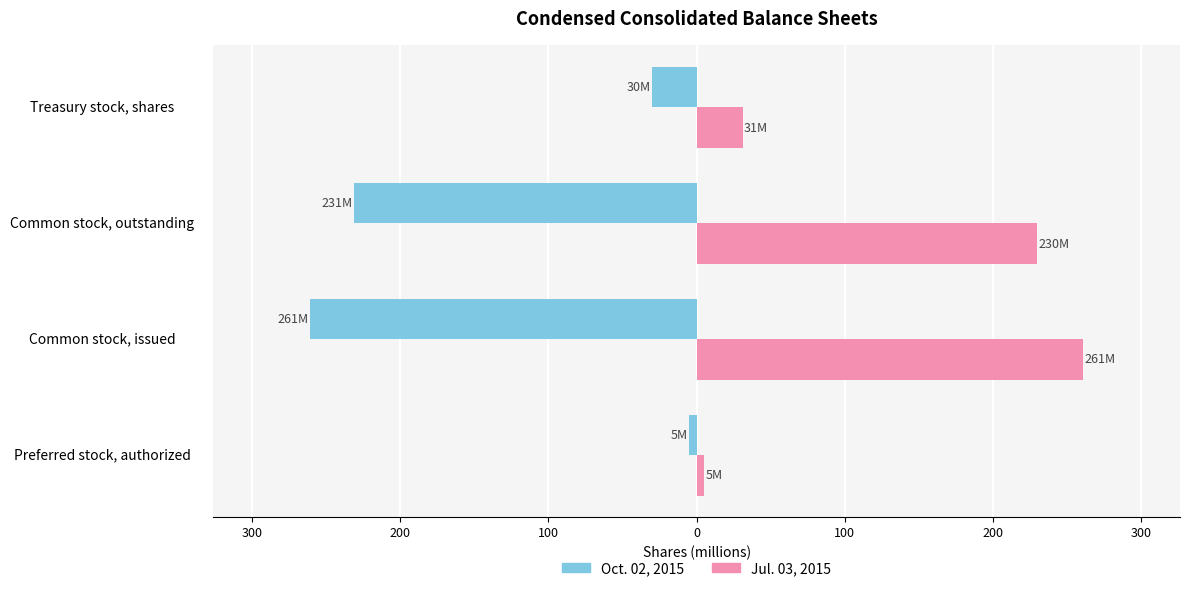

What is the maximum value for Oct. 02, 2015?

-5